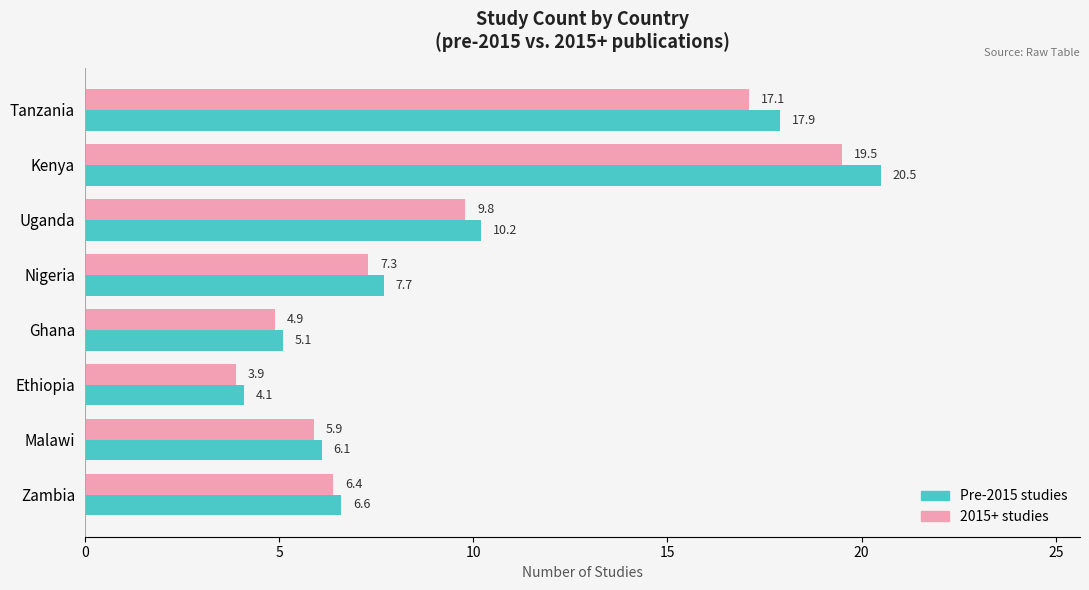

At which category is the sum across all series the highest?

Kenya